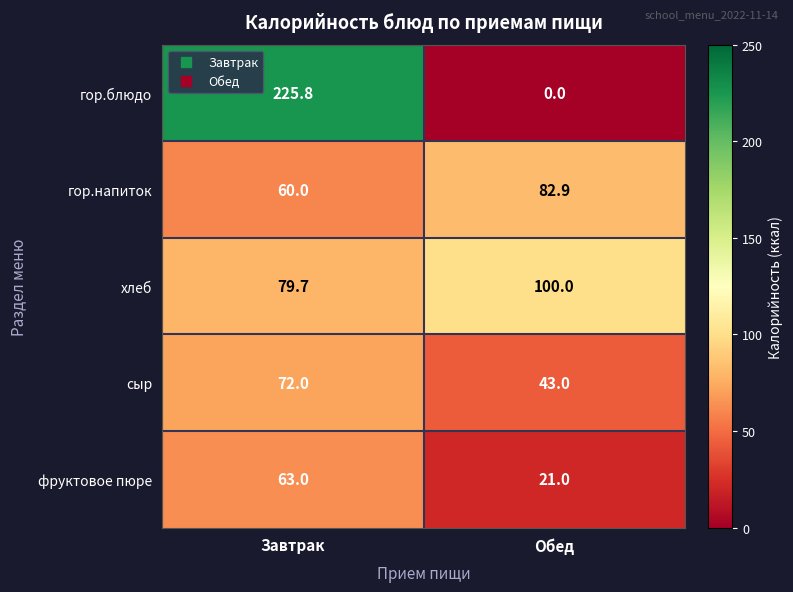

True or false: гор.блюдо has a value of 225.8 at Завтрак.

True